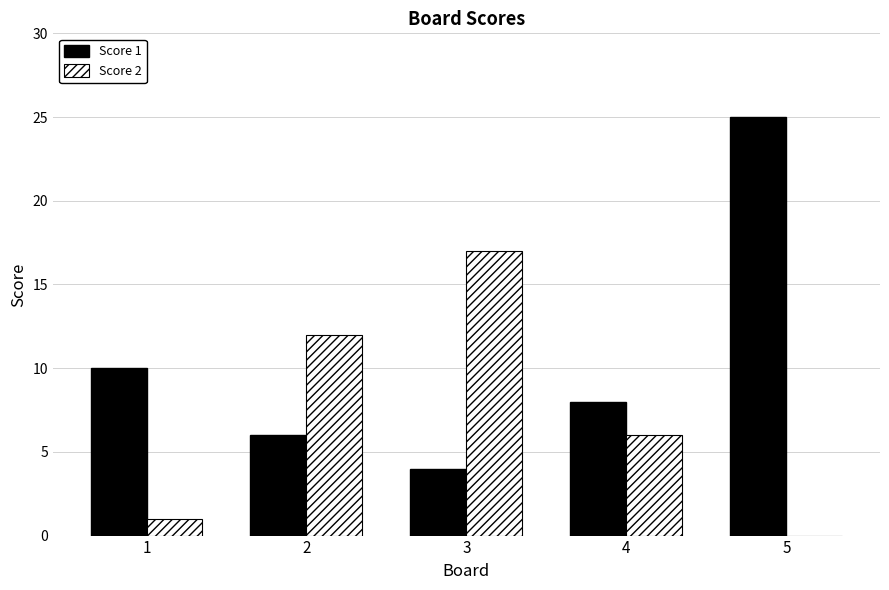

What is the sum of the Score 2 values at 5 and 3?

17